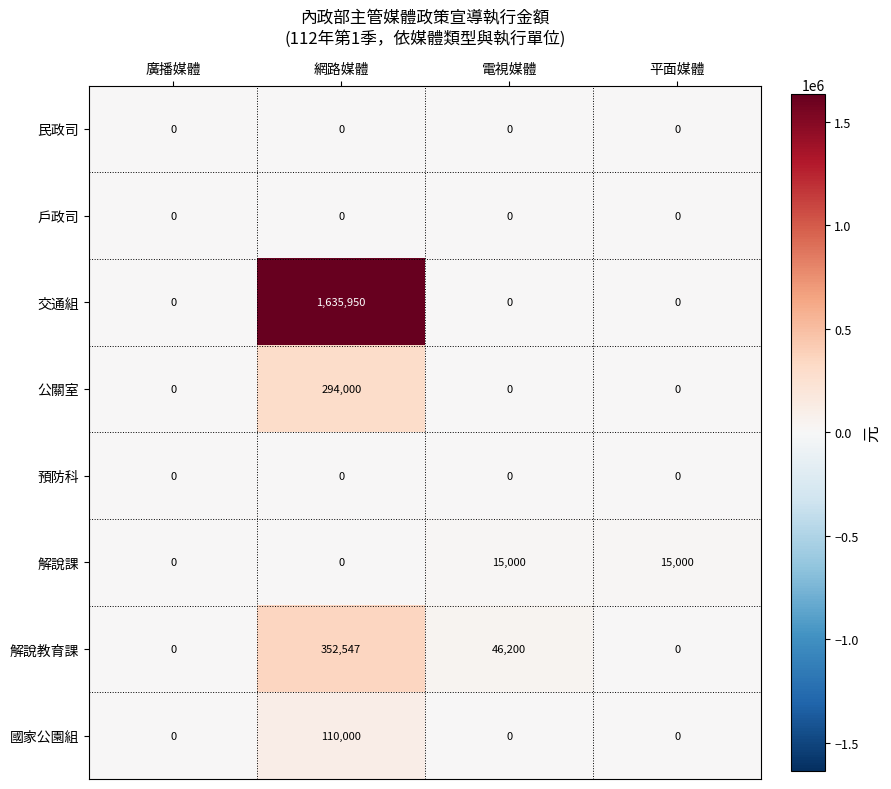

Which series has the largest total across all categories?

交通組